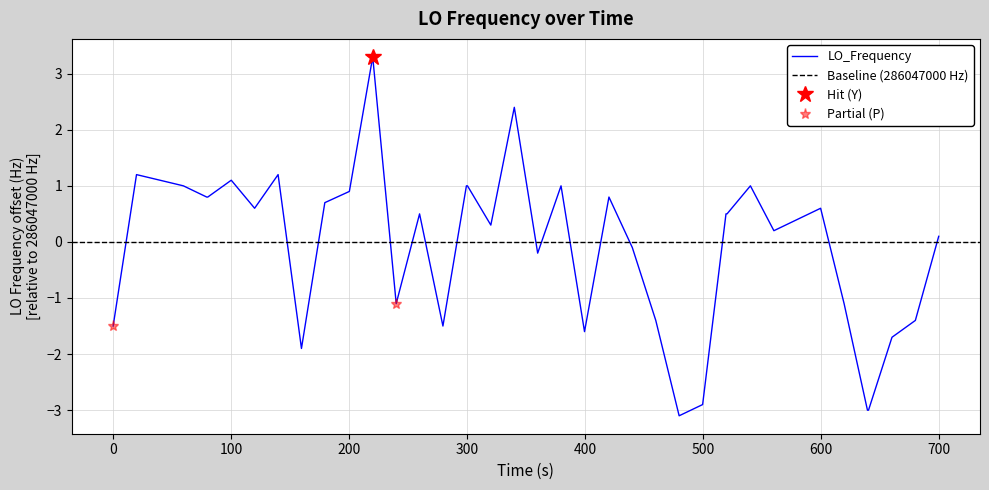

What is the smallest value displayed?

-3.1